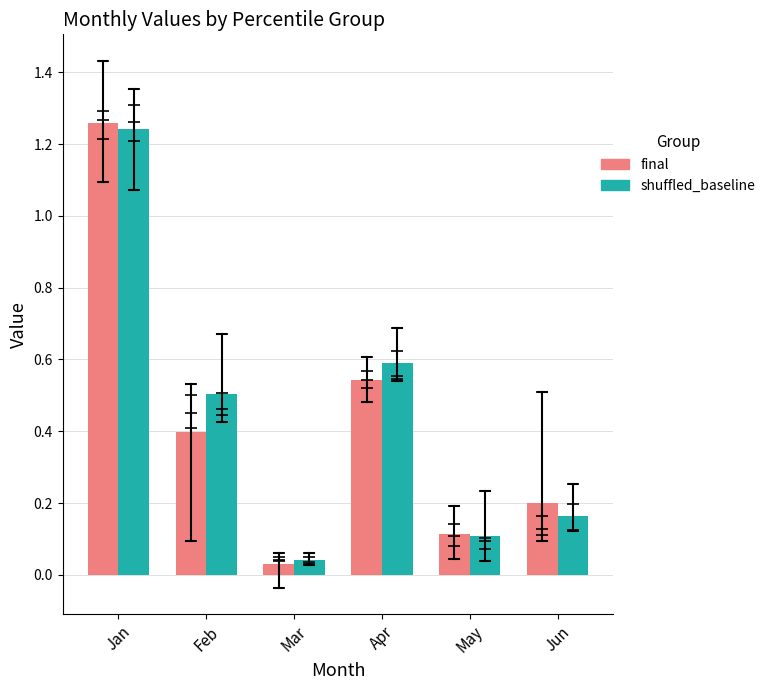

What is the average value of the Jun series?

0.2